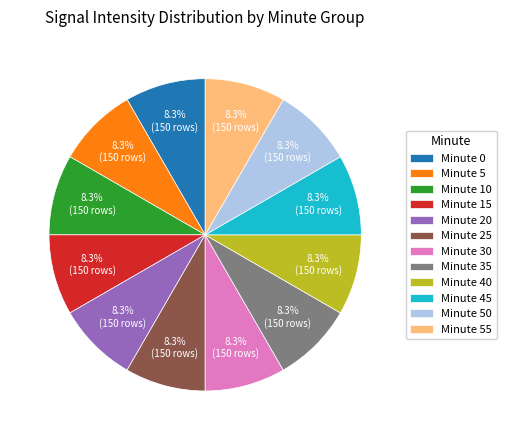

Combined, do Minute 30 and Minute 40 account for over 50%?

No